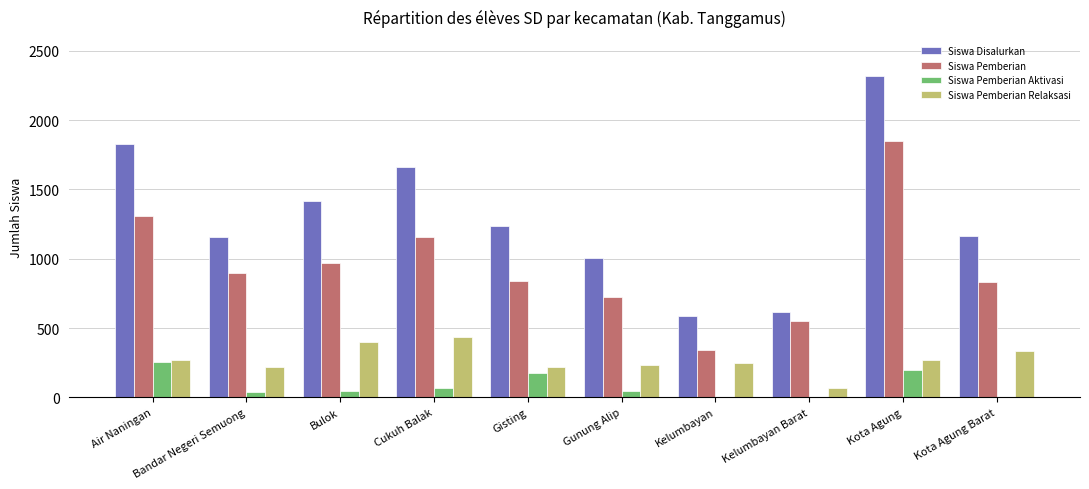

Which category has the highest value across all series?

Kota Agung